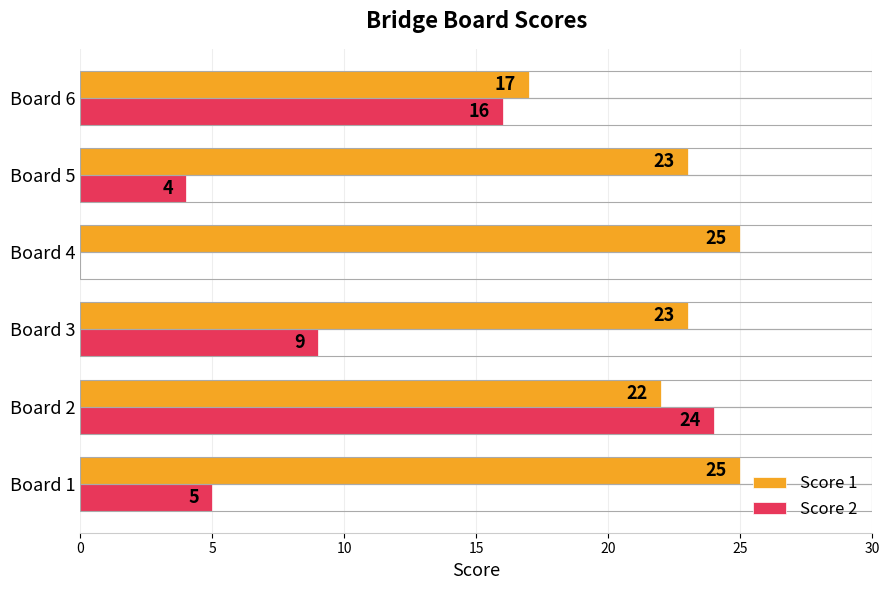

Read the Score 2 value at Board 5.

4